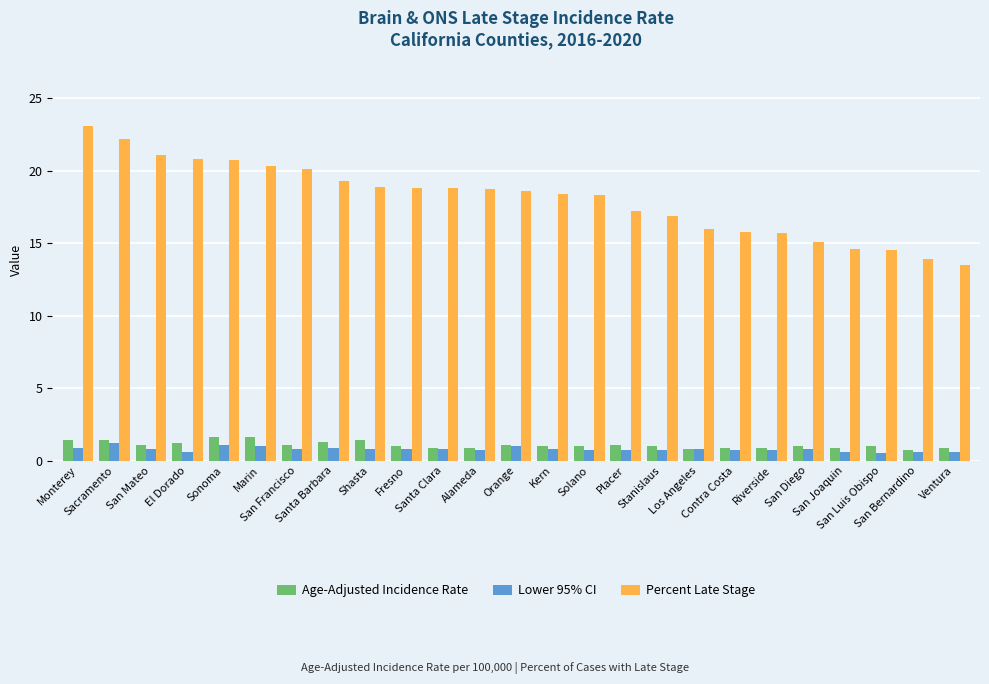

What is the maximum value for Lower 95% CI?

1.2